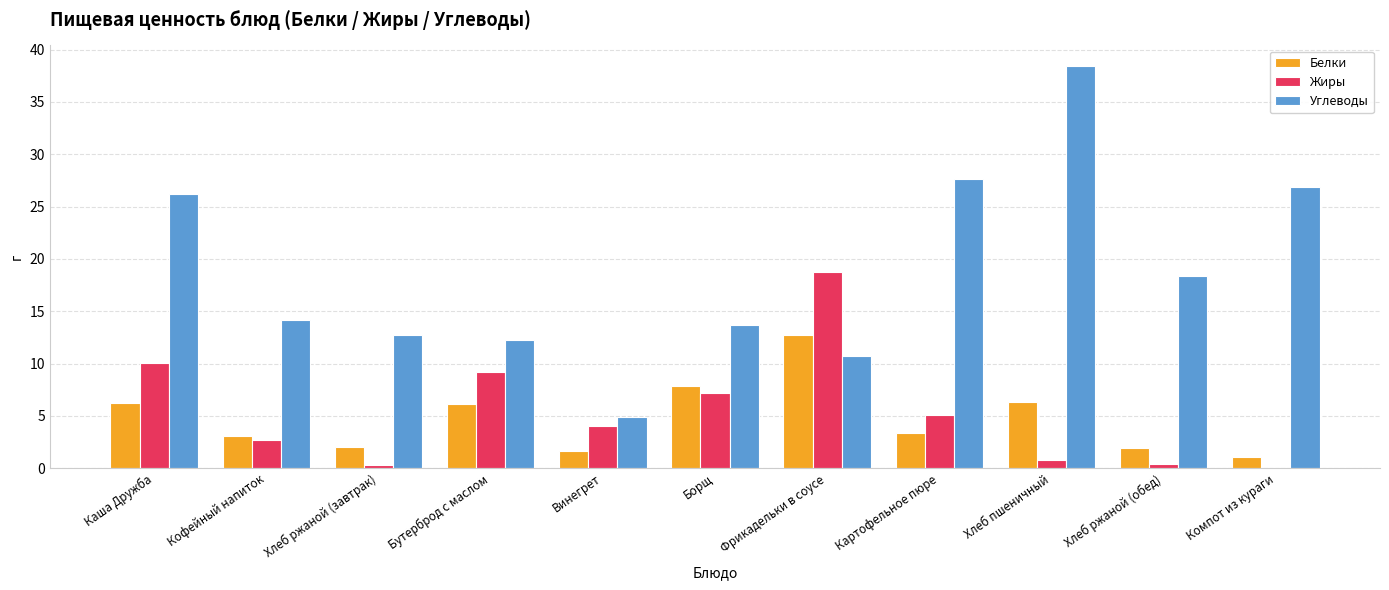

At which category is the sum across all series the highest?

Хлеб пшеничный